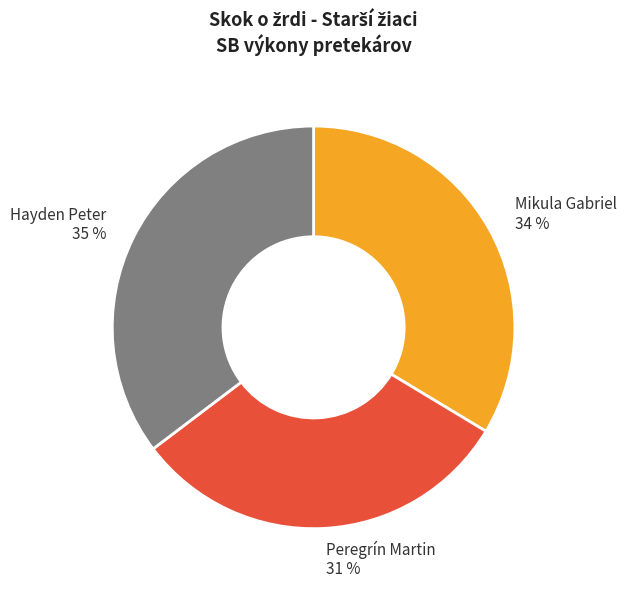

Which has a higher value, Hayden Peter or Peregrín Martin?

Hayden Peter